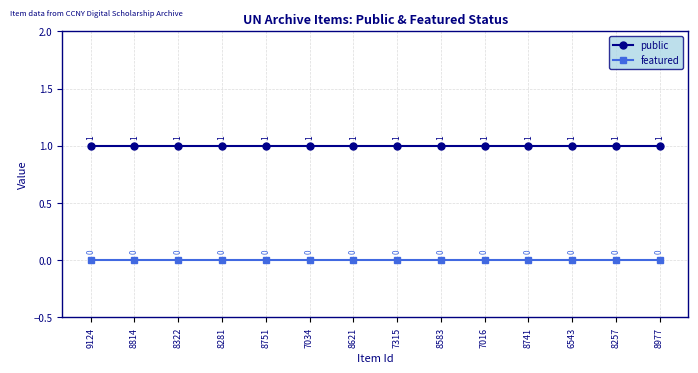

What is the sum of all public values?

14